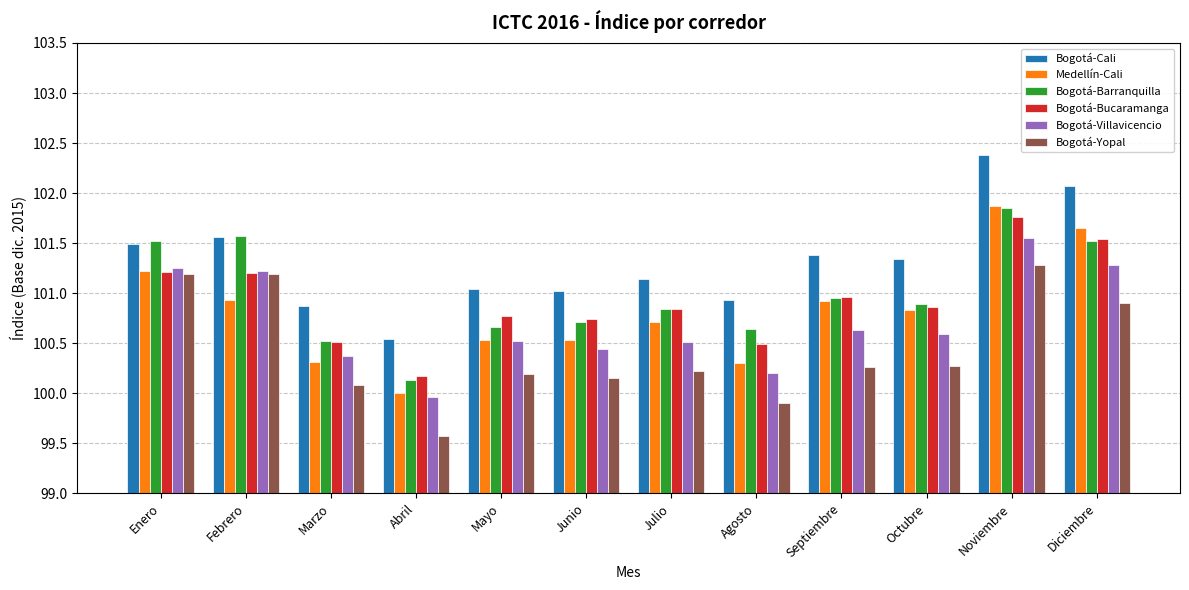

Where does the Bogotá-Cali series first go above 101?

Enero